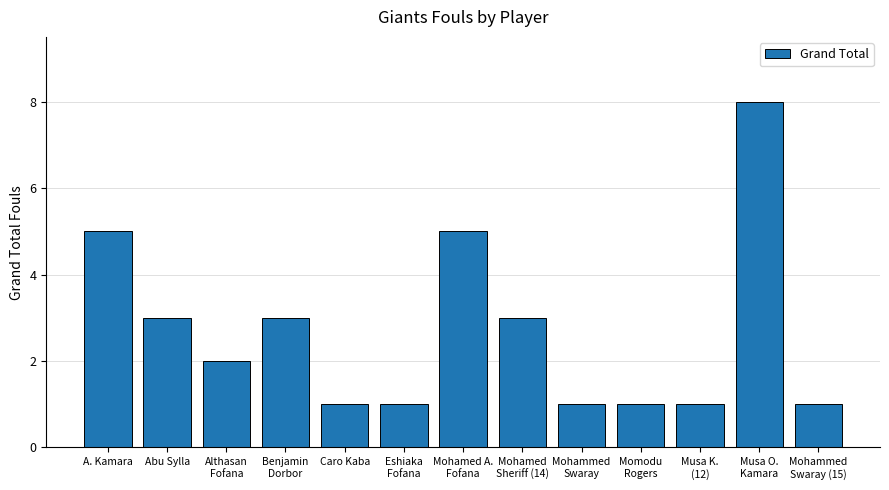

The chart shows a value of 3 at Mohamed
Sheriff (14). True or false?

True